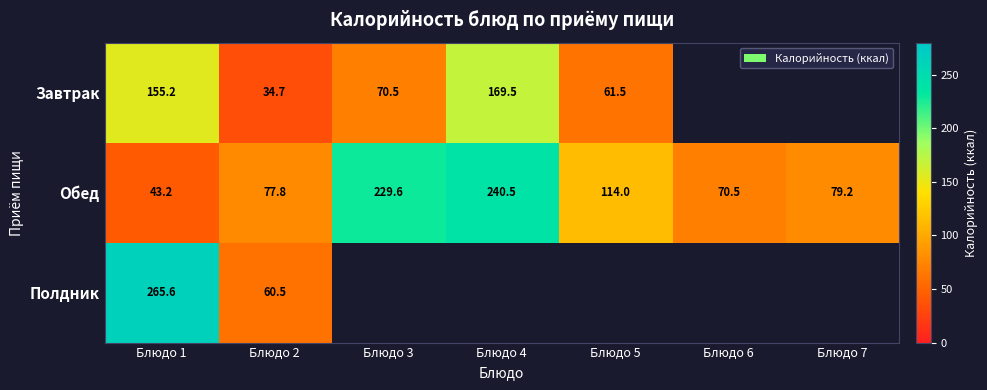

What is the total value across all series at Блюдо 3?

300.1